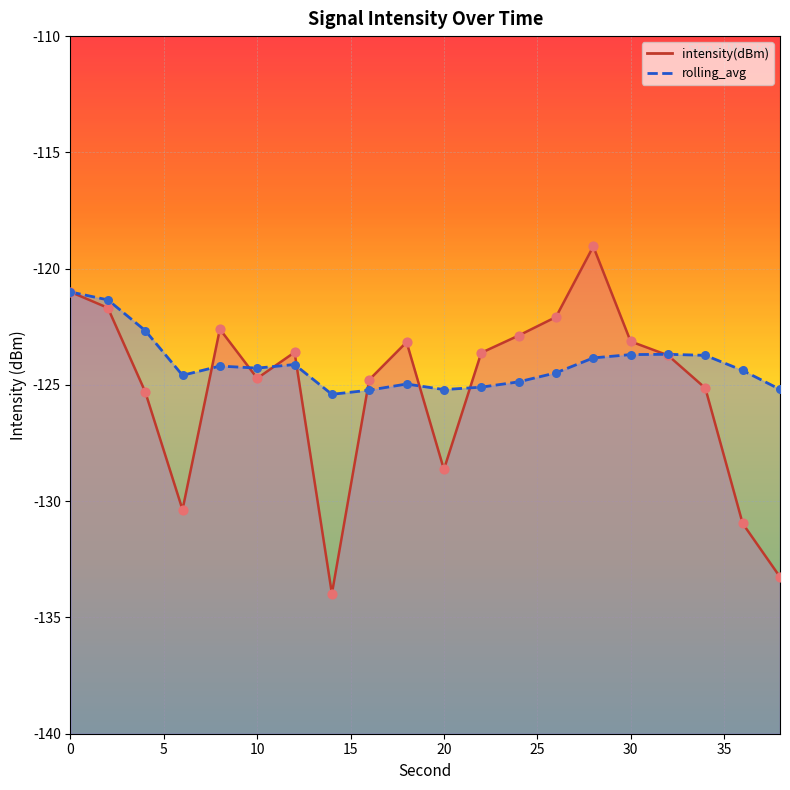

At how many categories does at least one series exceed -128?

20